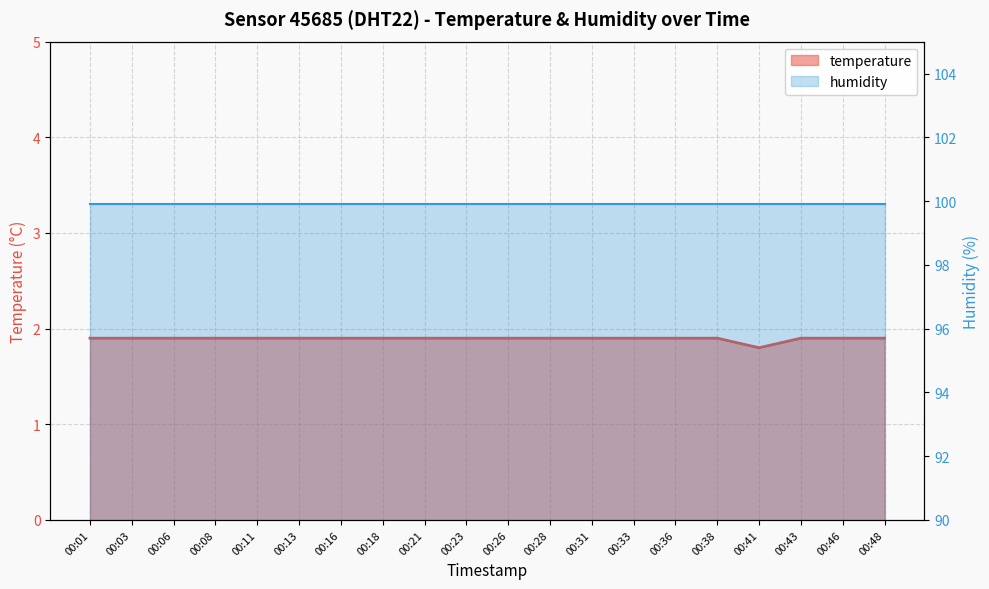

Is the value of temperature at 00:41 greater than the value of humidity at 00:08?

No